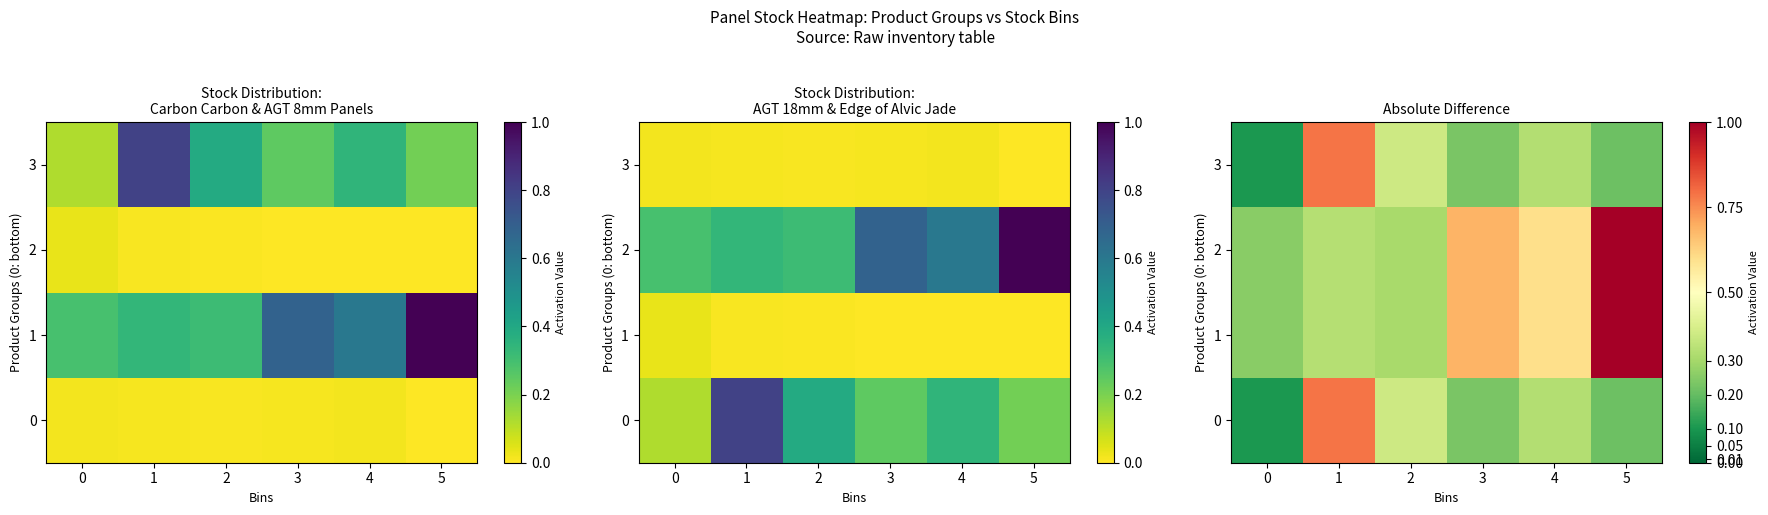

Between 1 and 4, which is larger?

1